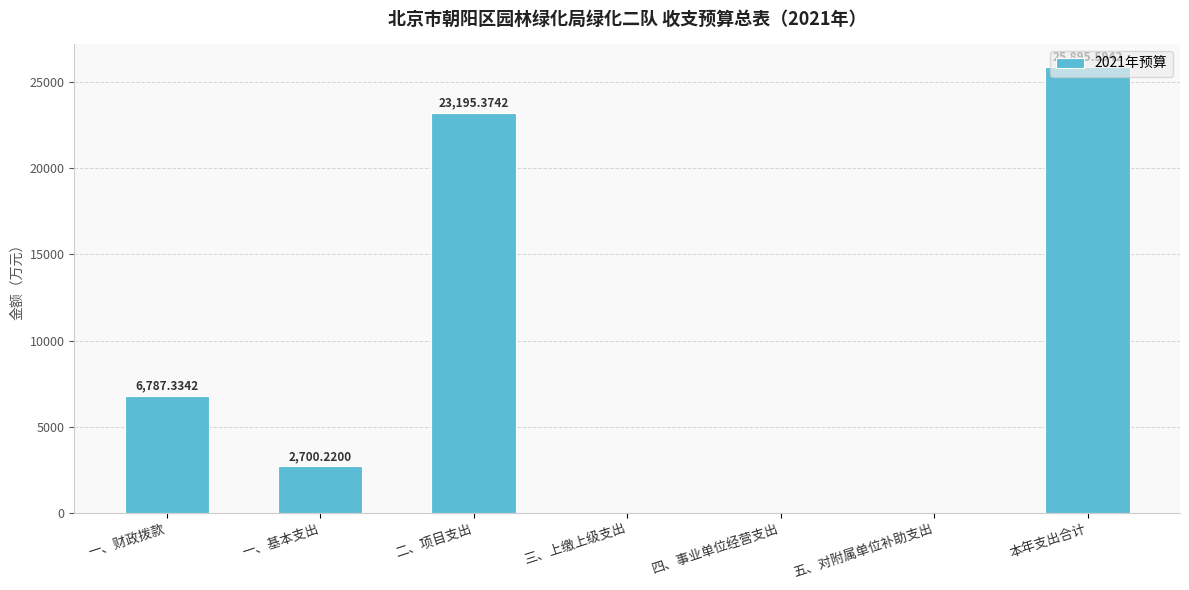

Reading left to right, list all the values displayed in this chart.

一、财政拨款=6787.3	一、基本支出=2700.2	二、项目支出=23195.4	三、上缴上级支出=0.0	四、事业单位经营支出=0.0	五、对附属单位补助支出=0.0	本年支出合计=25895.6